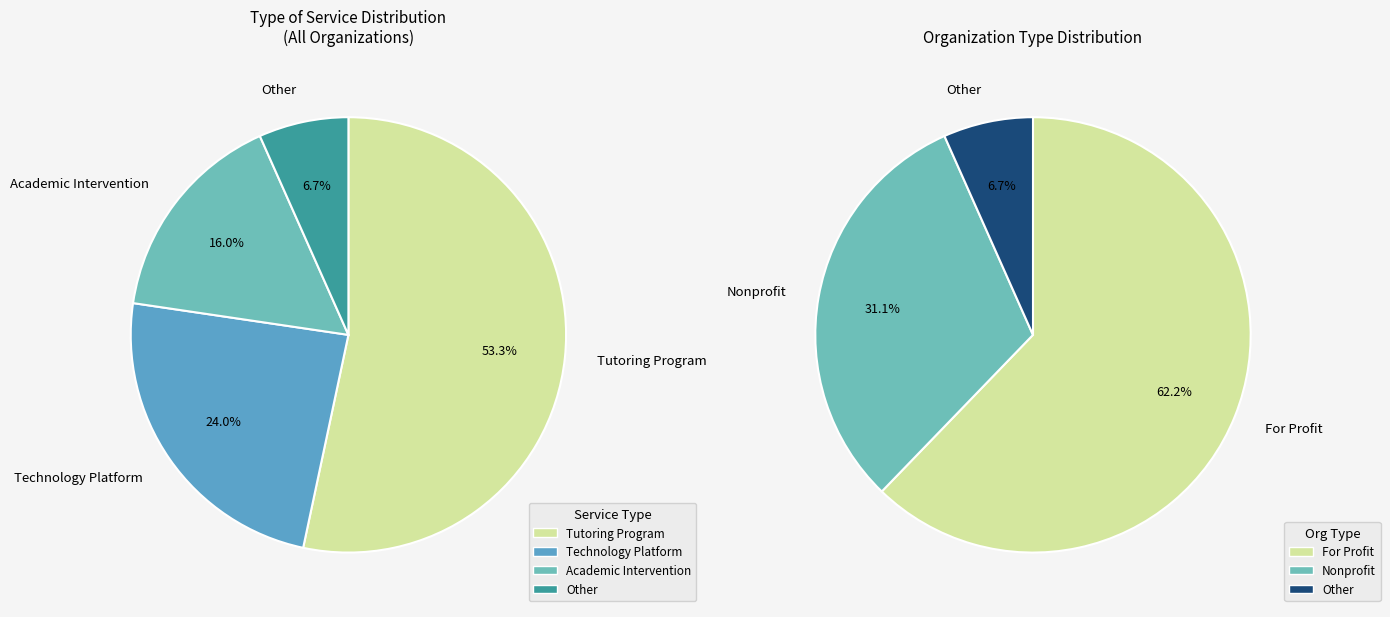

Which category has the smallest portion of the pie?

Other